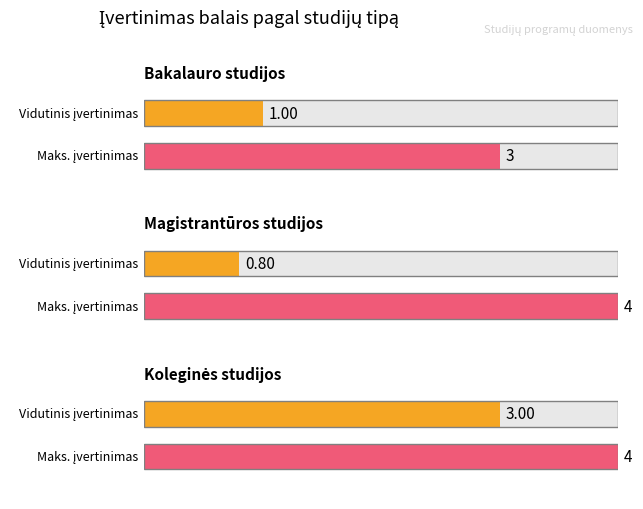

What are all the series names shown in the legend?

Bakalauro studijos, Magistrantūros studijos, Koleginės studijos